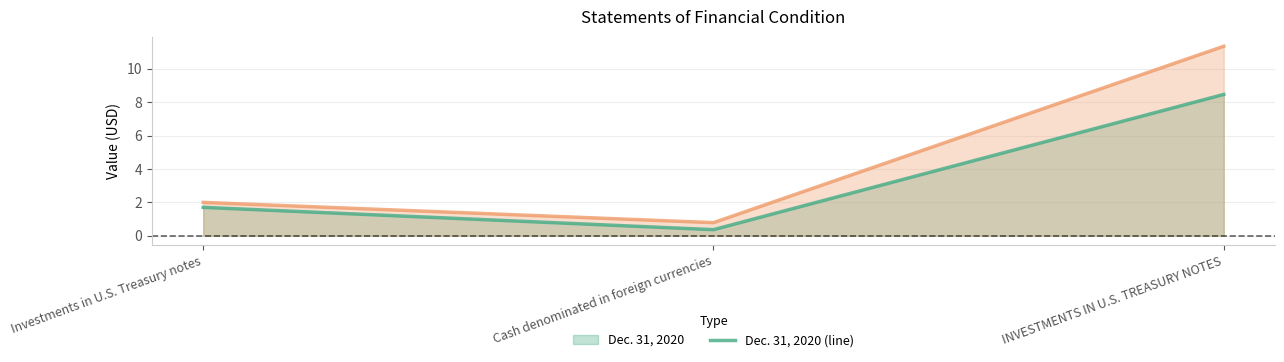

What is the average value of the Dec. 31, 2019 (line) series?

4.7